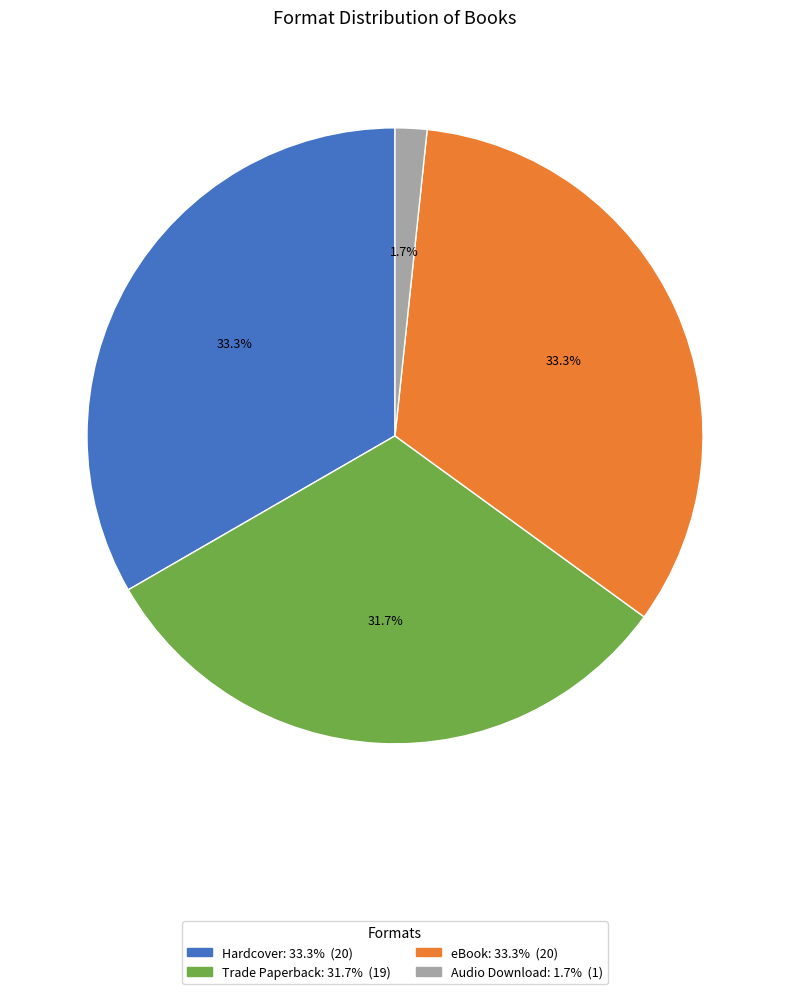

What is the smallest slice in the pie chart?

Audio Download